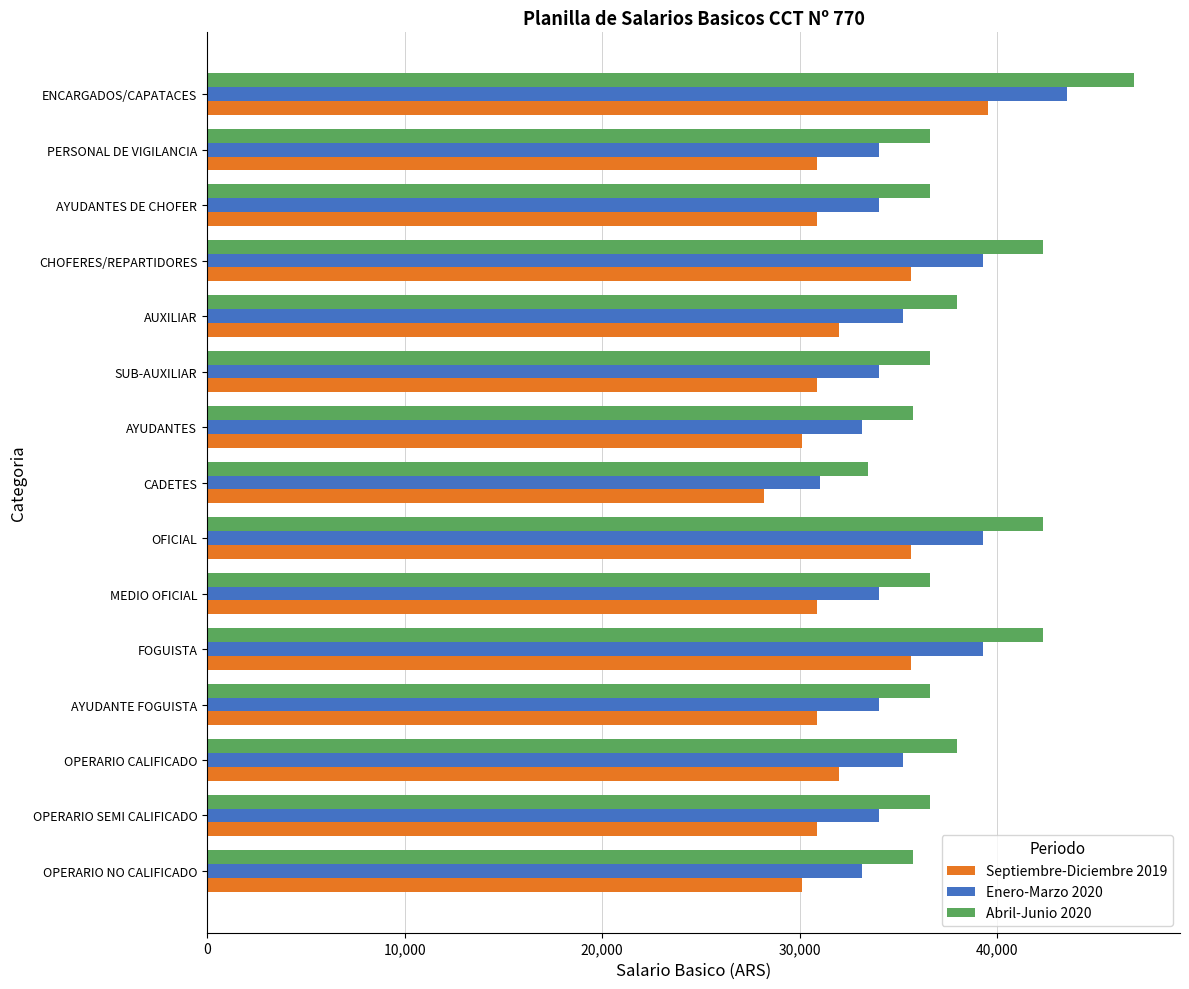

How many values in the Septiembre-Diciembre 2019 series exceed 30858?

12